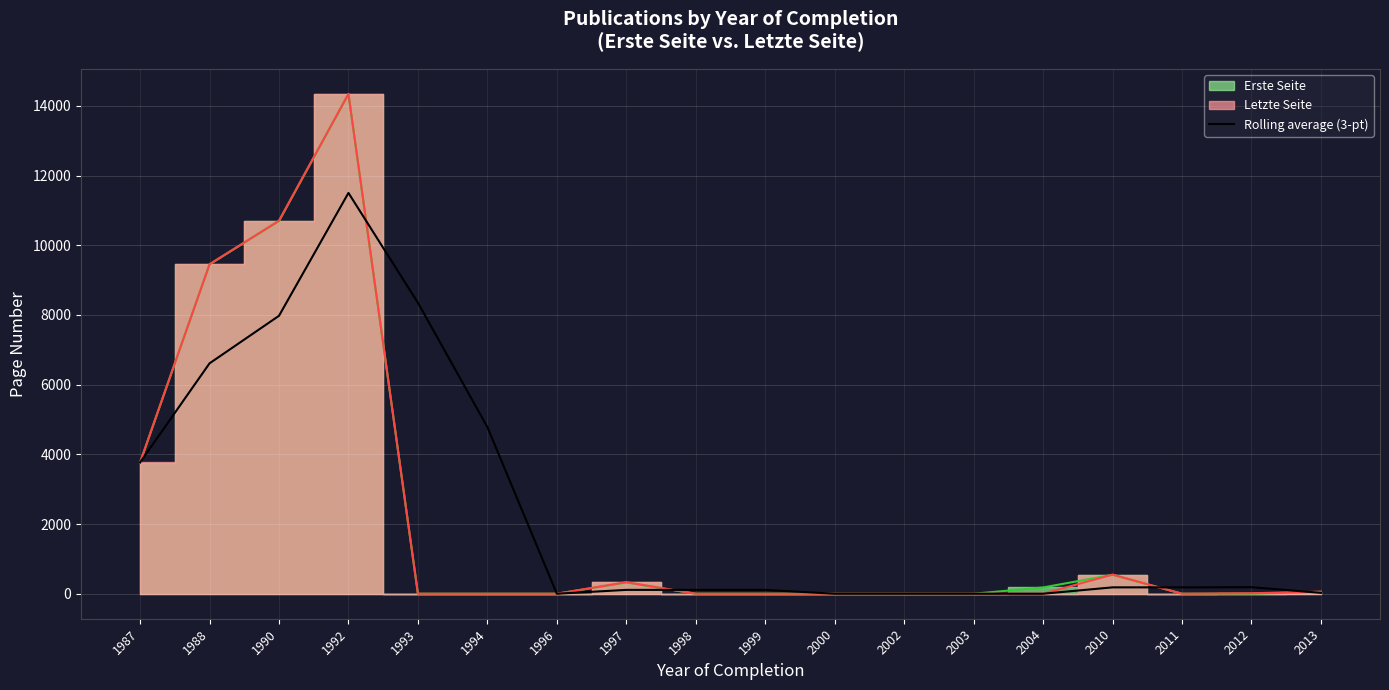

The chart shows a value of 11867.9 at 1990. True or false?

False